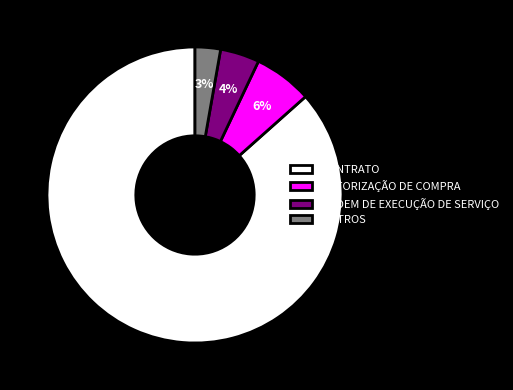

Between AUTORIZAÇÃO DE COMPRA and ORDEM DE EXECUÇÃO DE SERVIÇO, which is larger?

AUTORIZAÇÃO DE COMPRA